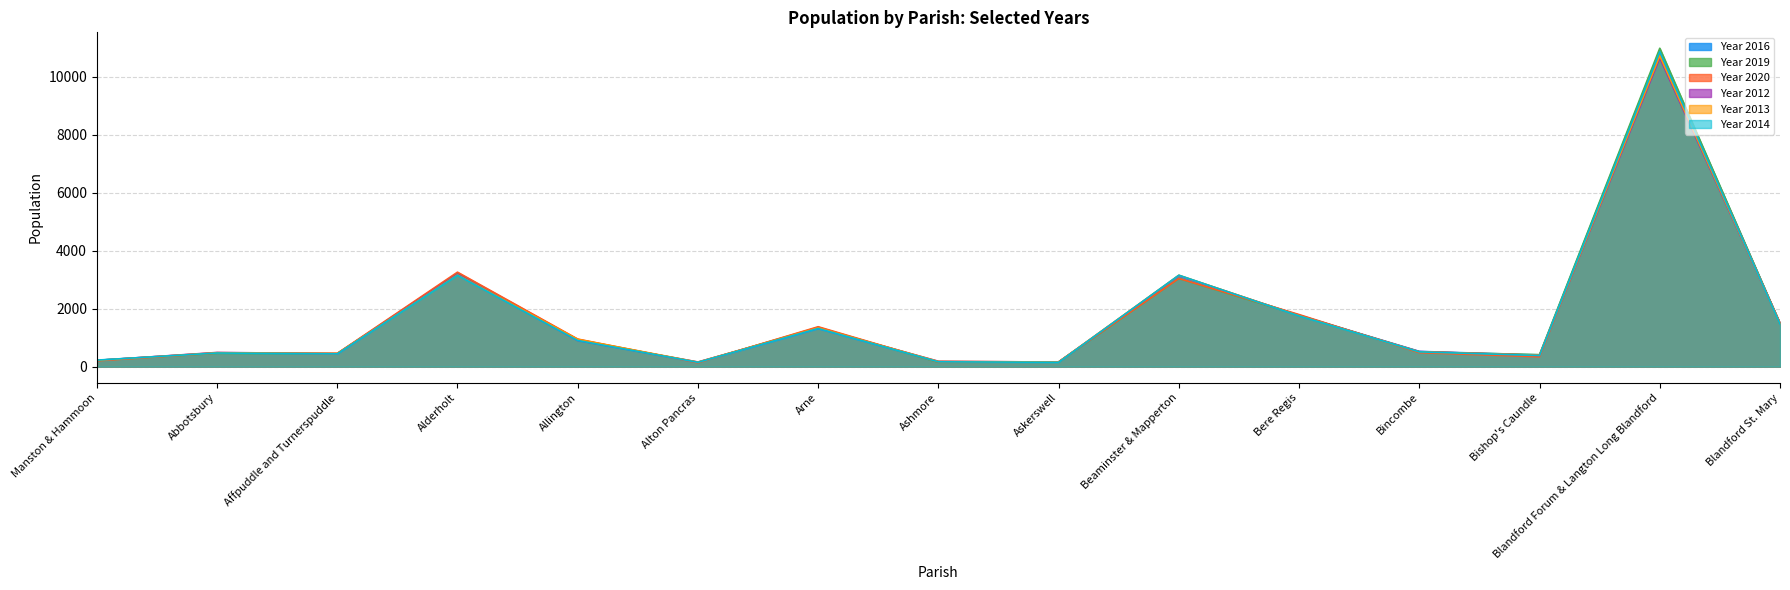

True or false: Year 2014 and Year 2020 cross at least once.

True